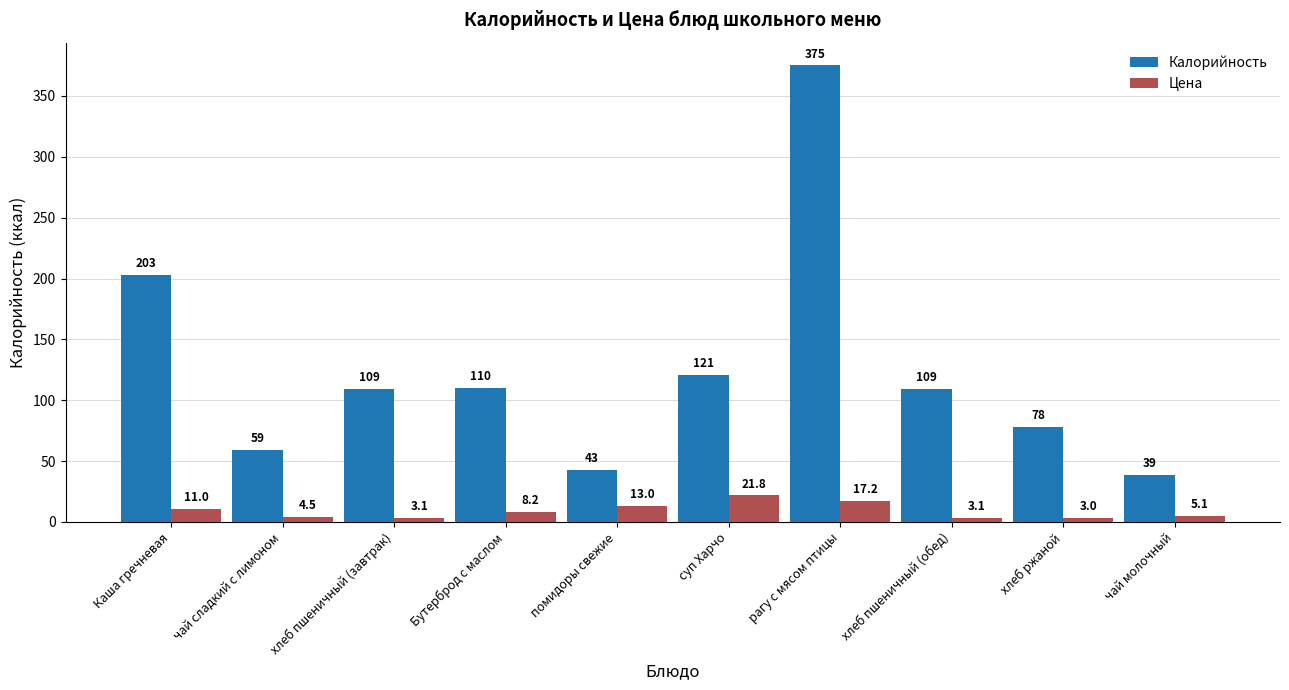

What is the value of the Цена bar at the 3rd from the left?

3.1